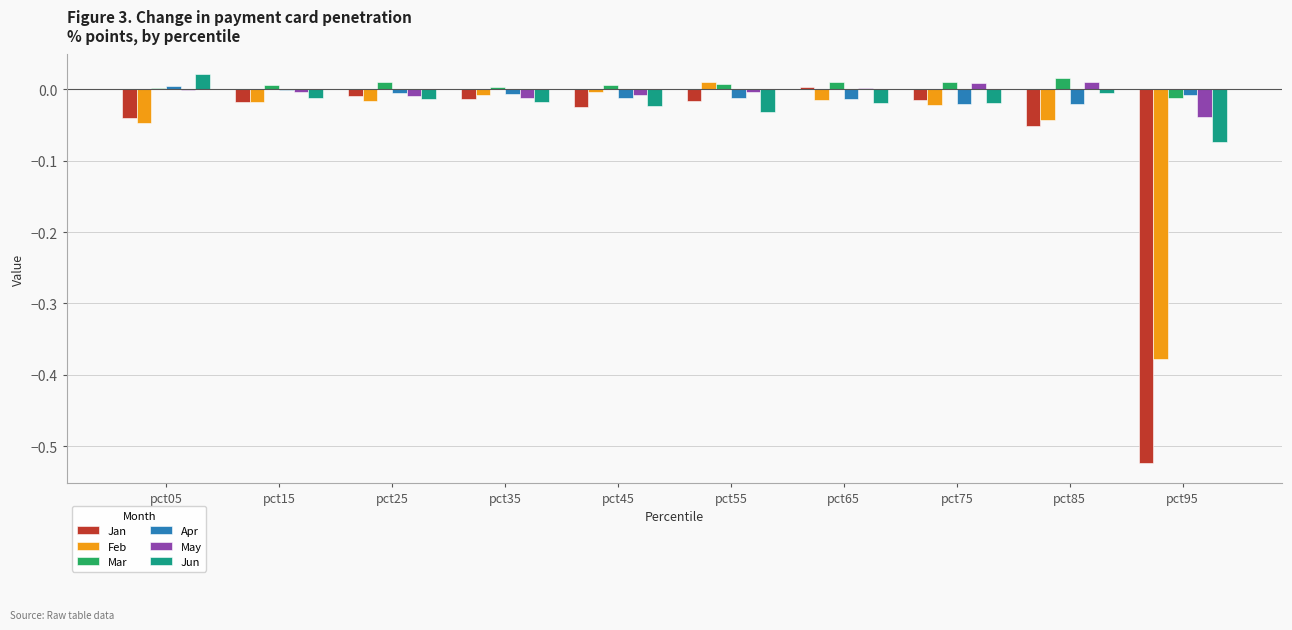

The value of Jan at pct15 is -0.0. True or false?

True